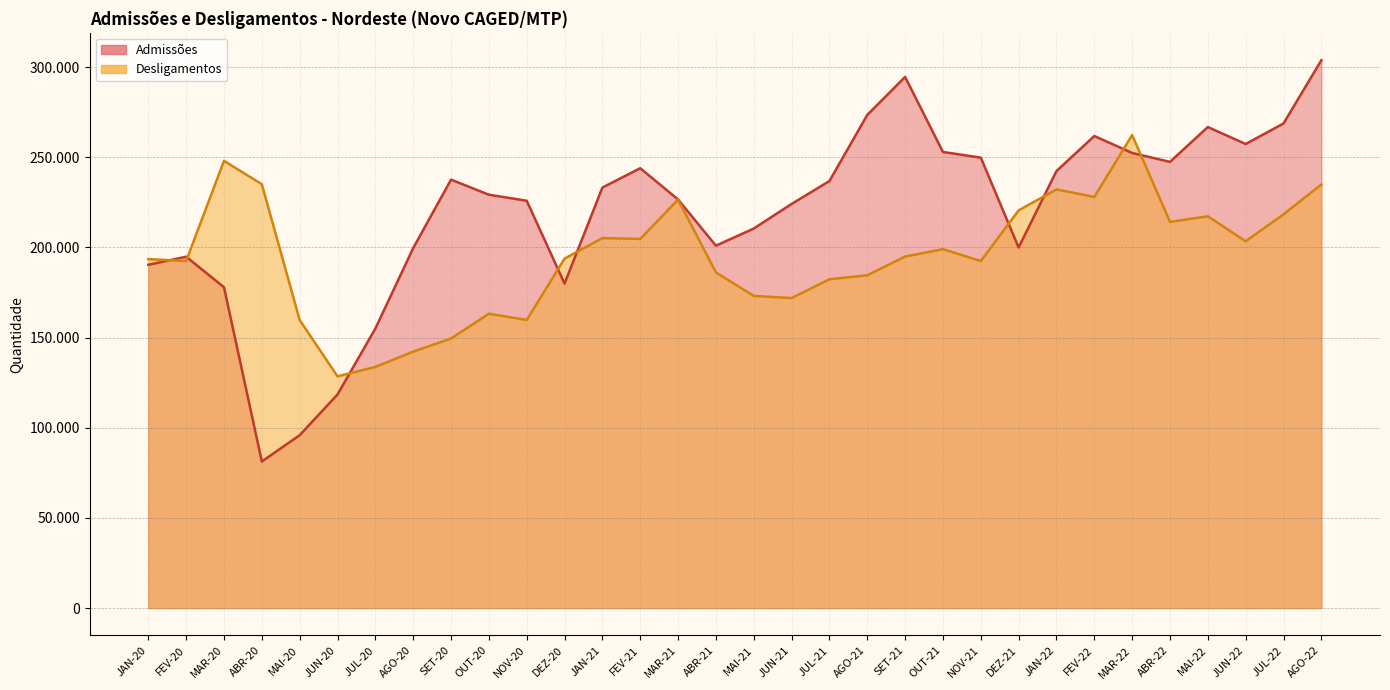

Is the value of Desligamentos at JAN-22 greater than the value of Admissões at JUL-20?

Yes